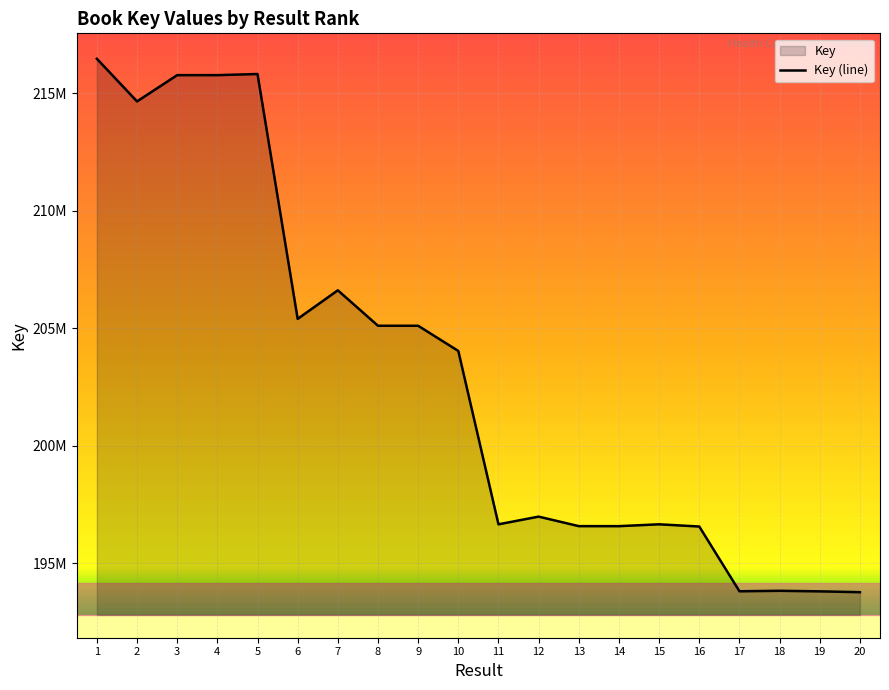

What is the difference between the second highest and second lowest values?

22010201